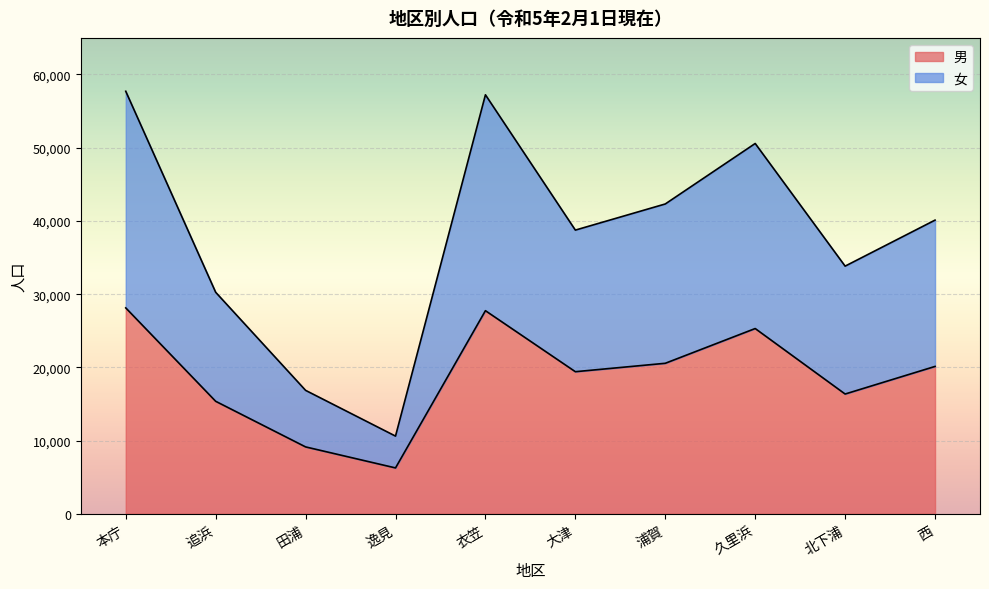

True or false: 女 and 男 cross at least once.

False